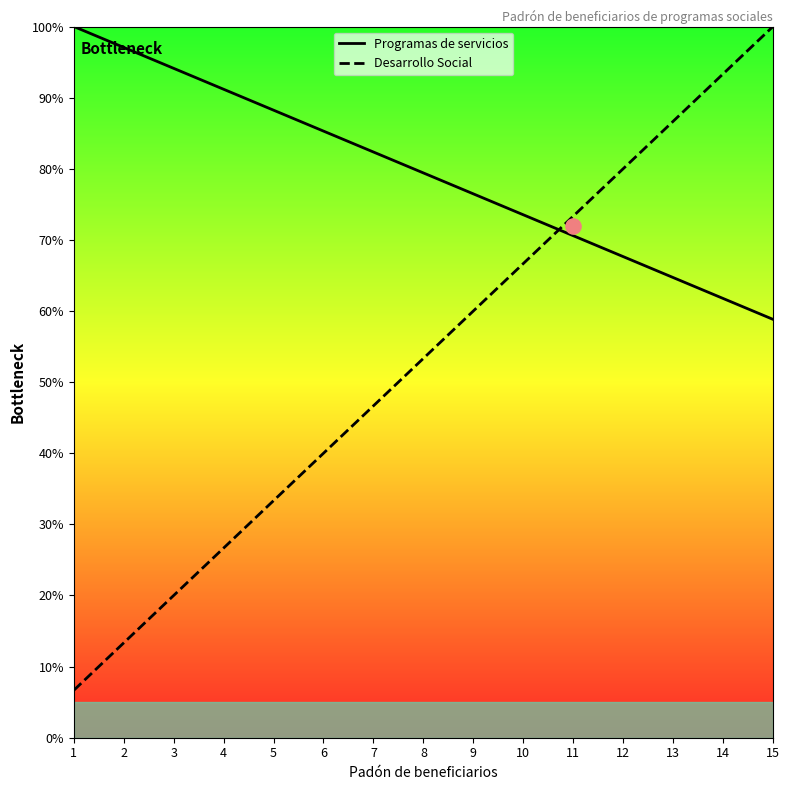

At which category is the sum across all series the highest?

15